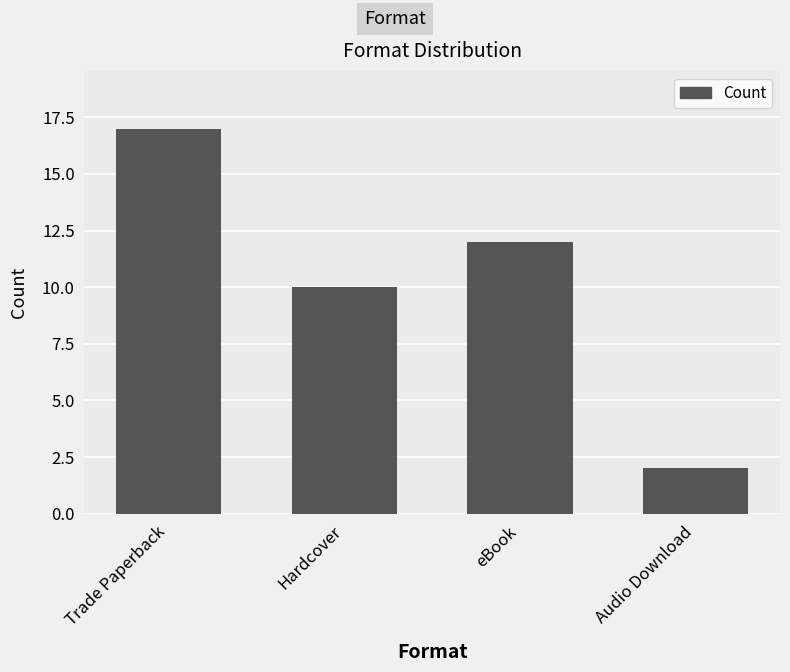

What is the difference between the second highest and second lowest values?

2